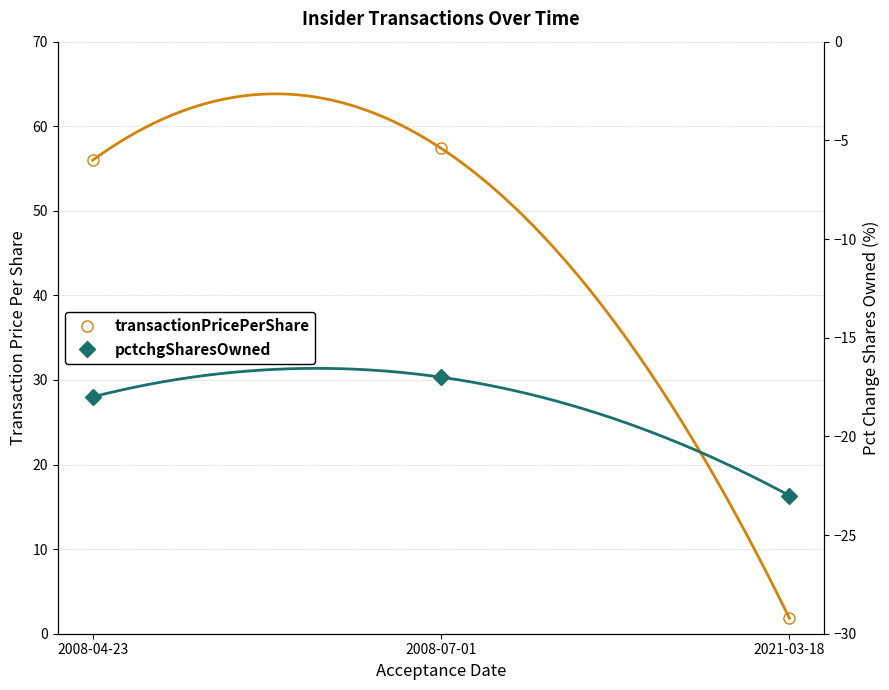

How many distinct data groups are displayed?

2